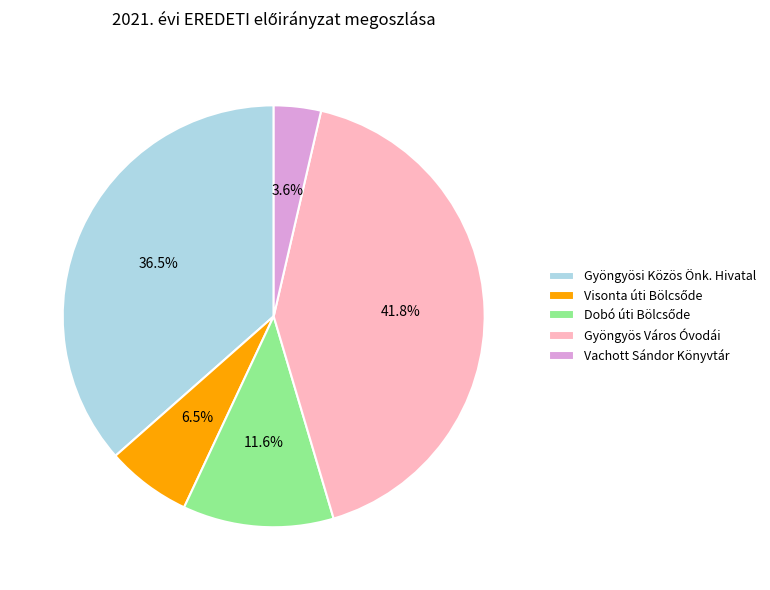

What is the largest slice in the pie chart?

Gyöngyös Város Óvodái